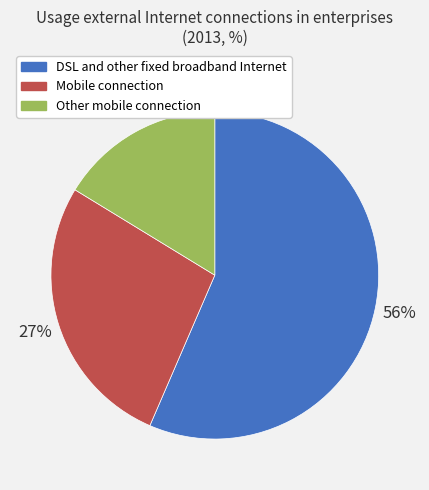

Which category has the biggest portion of the pie?

DSL and other fixed broadband Internet